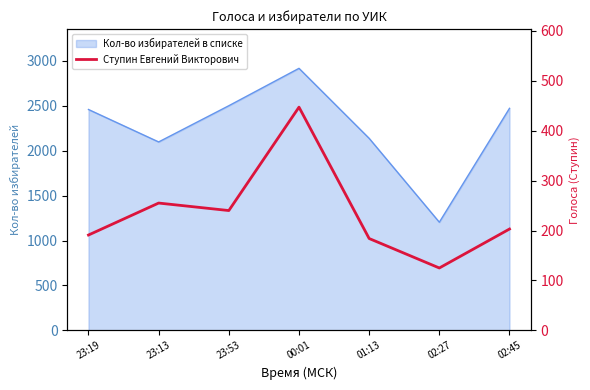

The value of Кол-во избирателей в списке at 01:13 is 2873. True or false?

False